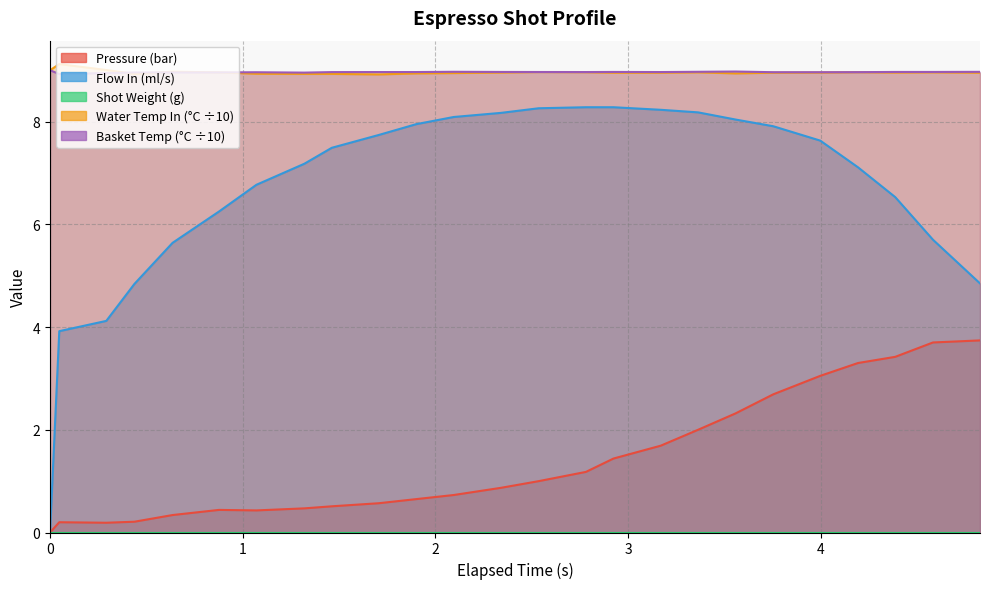

Which series has the widest spread of values?

flow_in